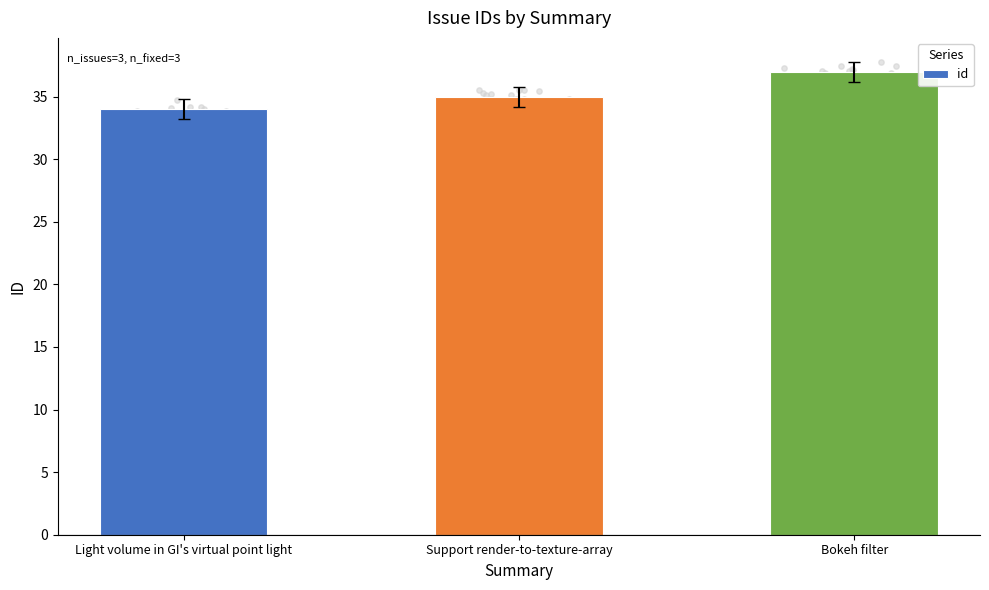

What is the change in value from Light volume in GI's virtual point light to Support render-to-texture-array?

+1